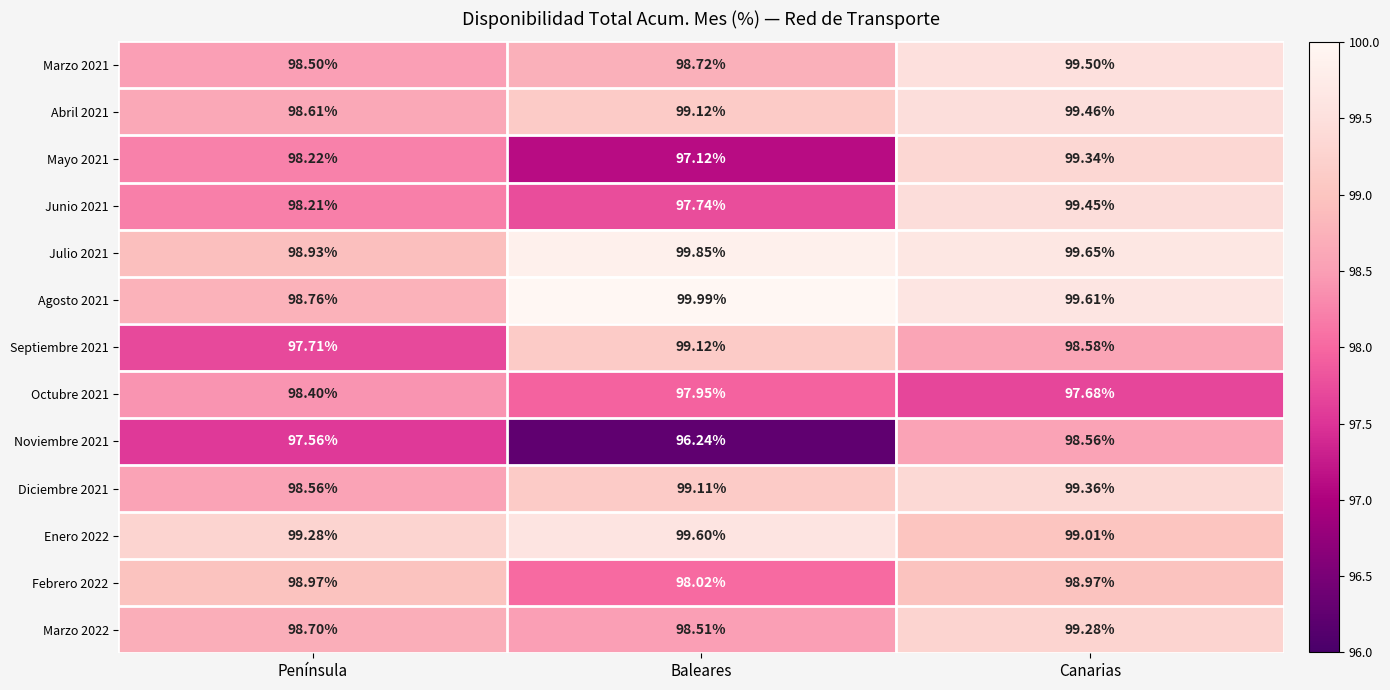

At which category is the sum across all series the highest?

Canarias